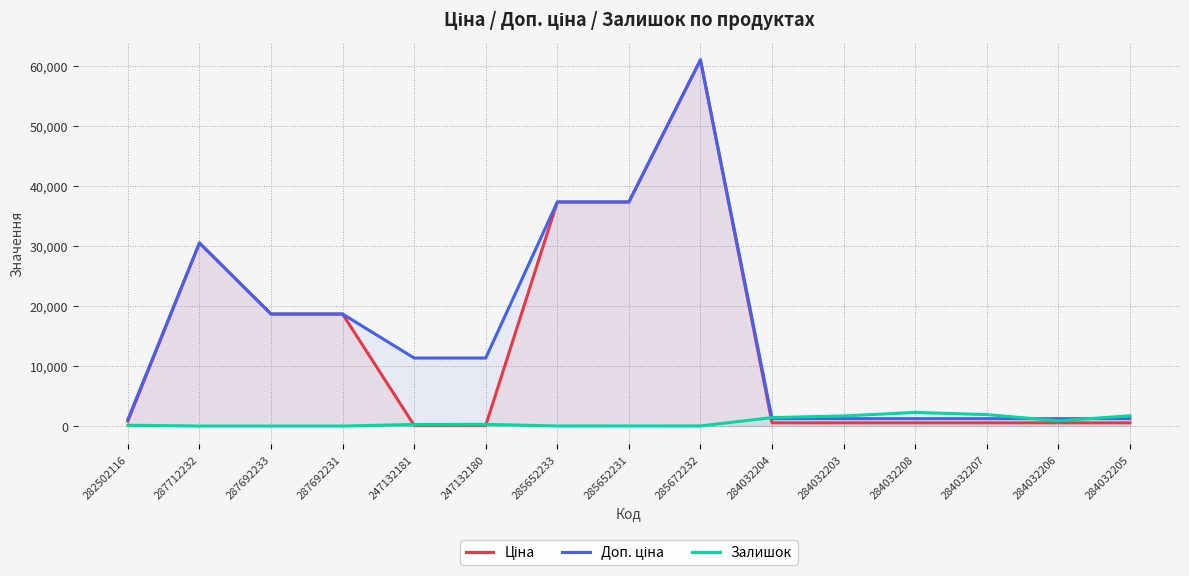

What is the label of the 8th point from the left?

285652231